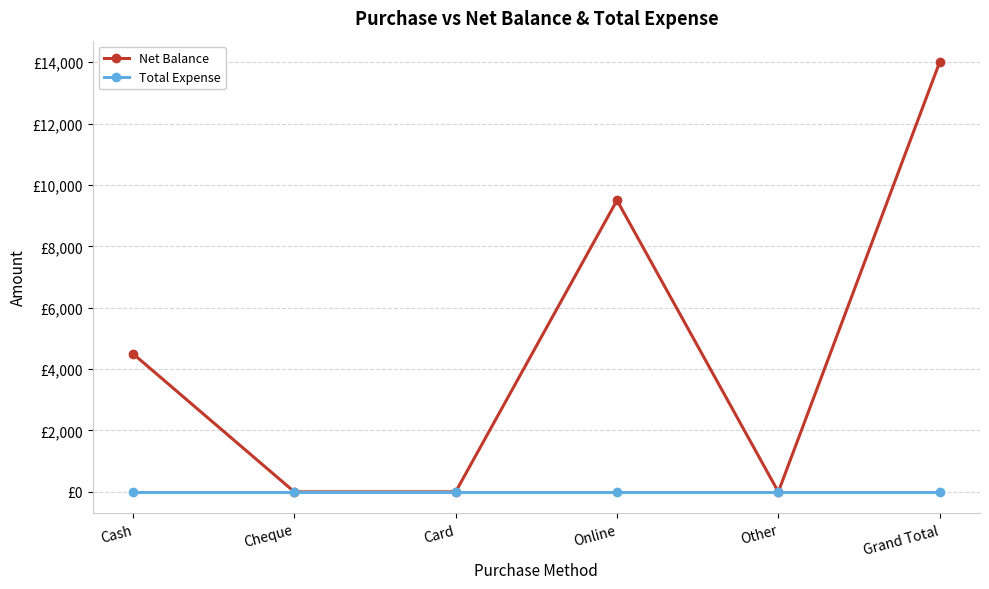

Is it true that Total Expense equals 0 at Grand Total?

True